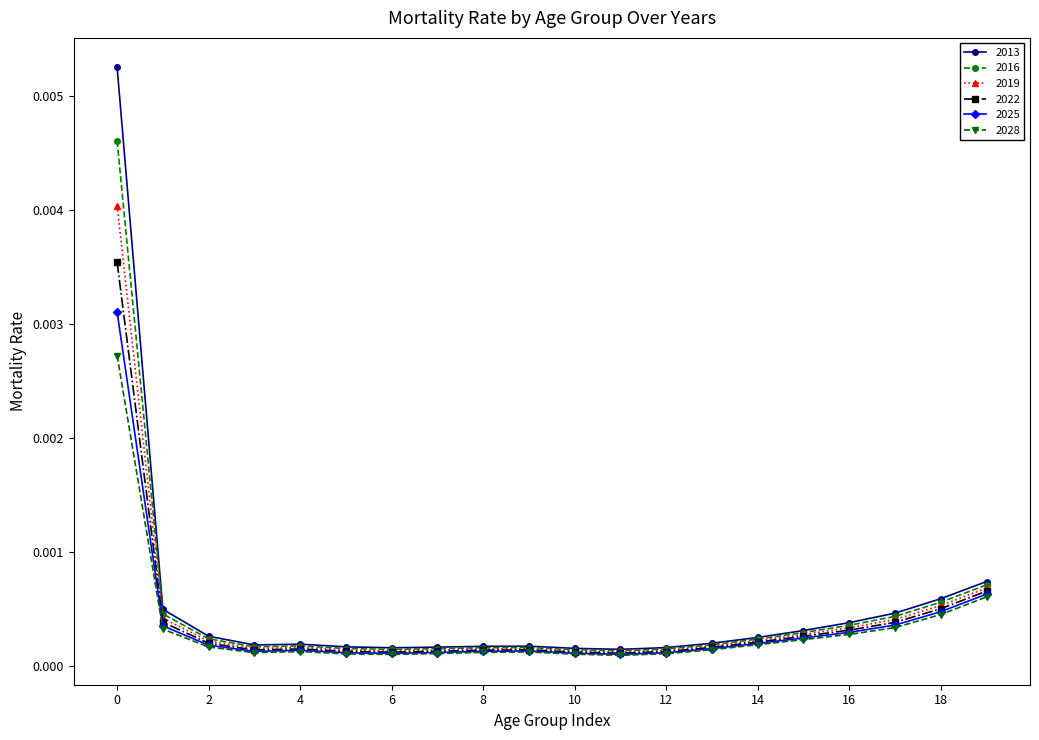

How many categories are shown in the chart?

20